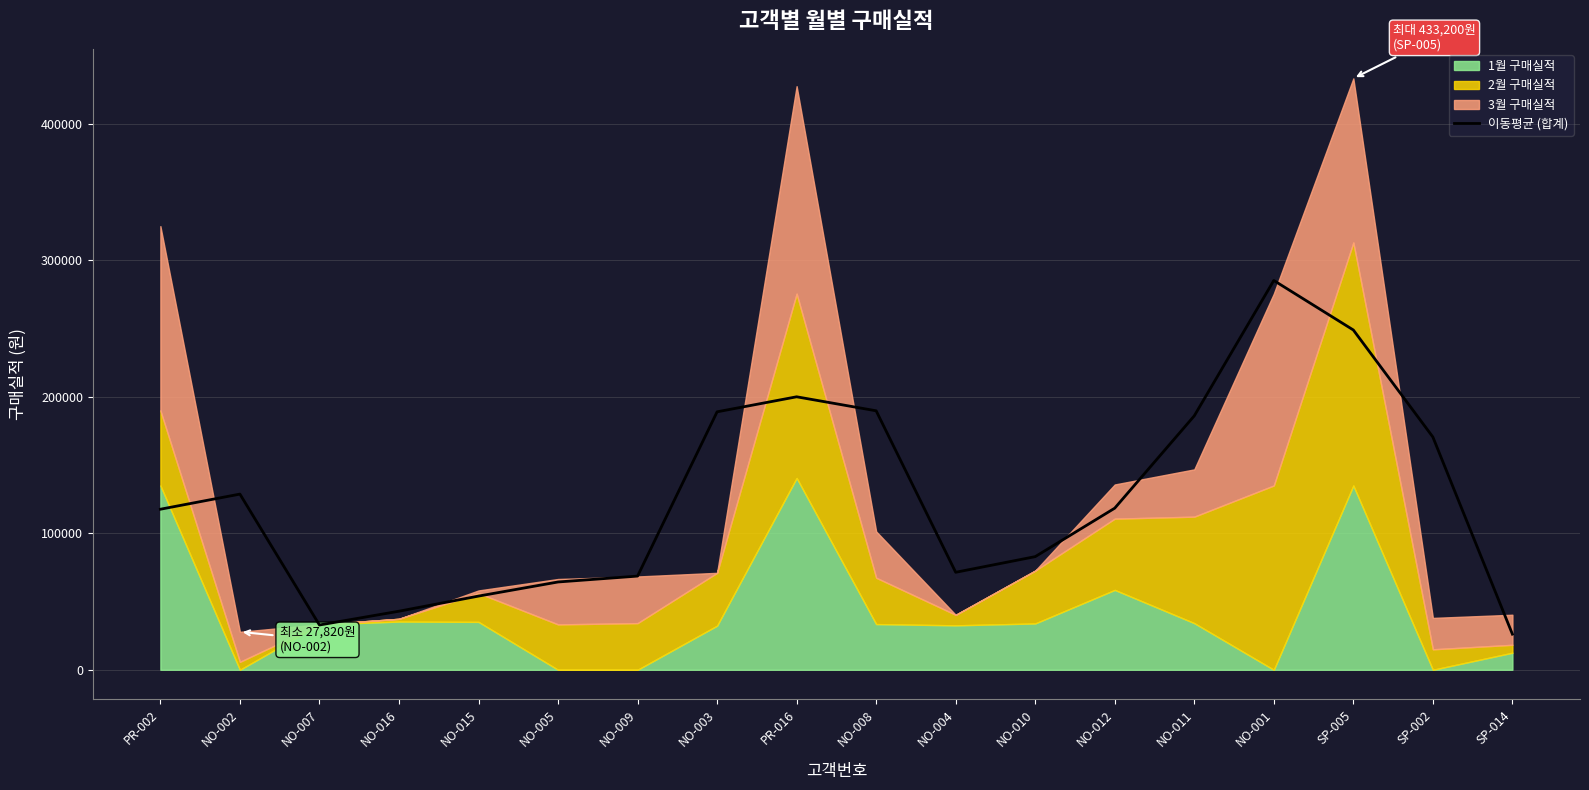

What is the label of the 5th point from the left?

NO-015